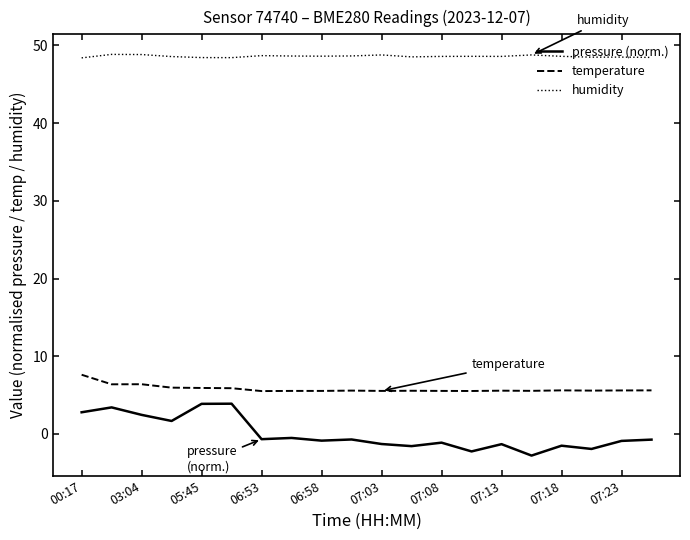

Which series has the largest total across all categories?

humidity